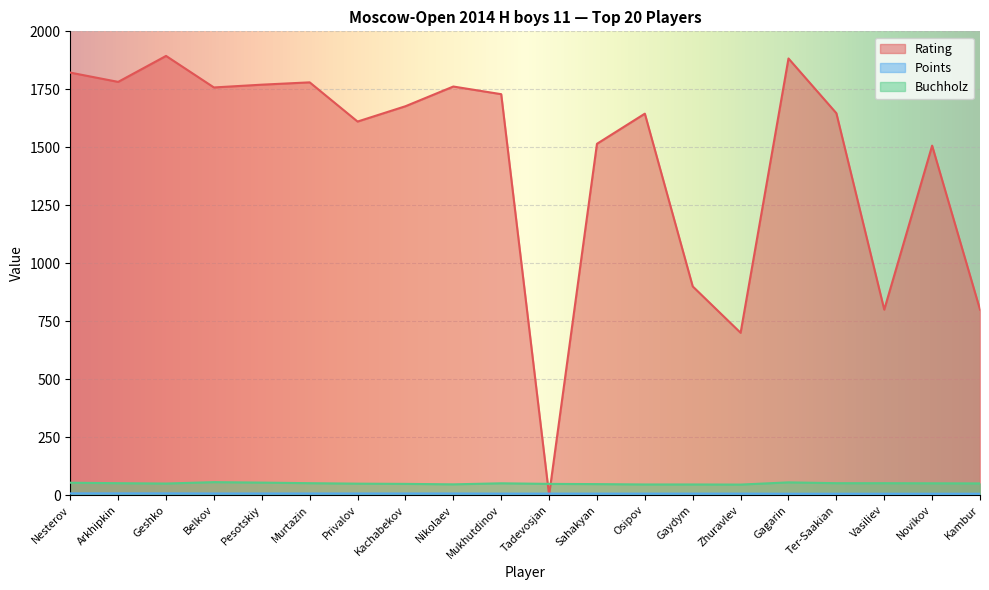

What is the difference between the maximum and minimum values in the Rating series?

1894.0